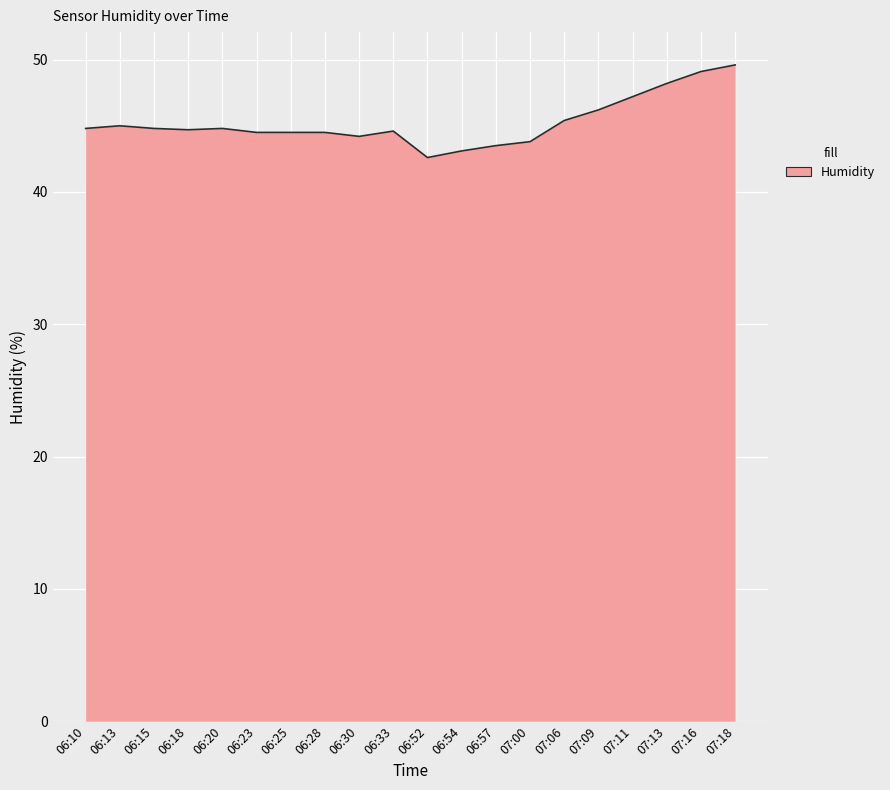

Which has a higher value, 07:18 or 06:20?

07:18